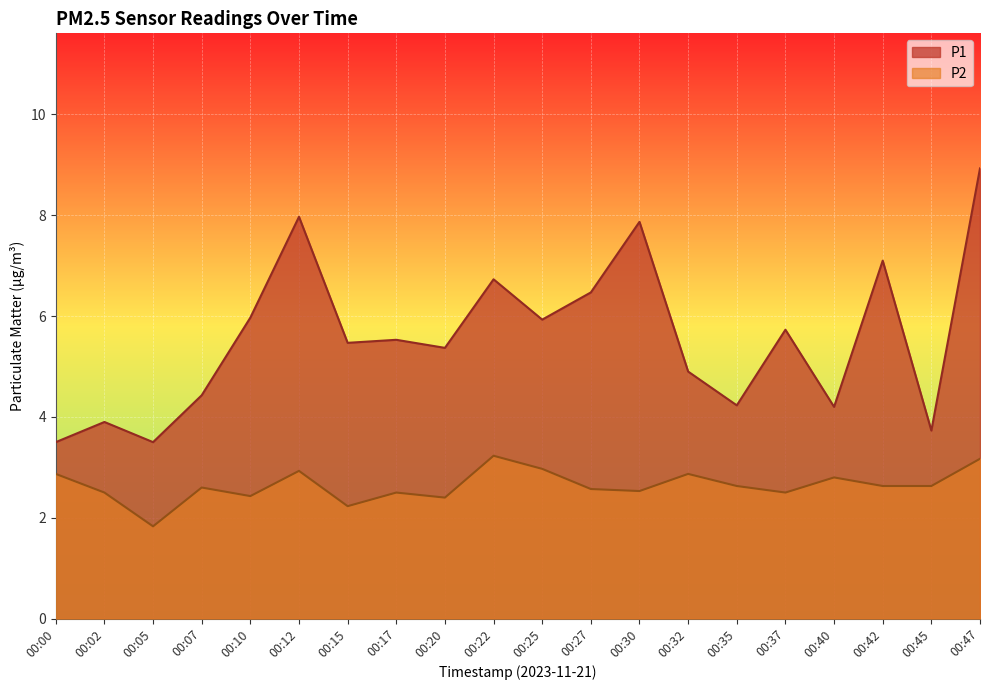

At 00:25, list the series in order from largest to smallest.

P1, P2